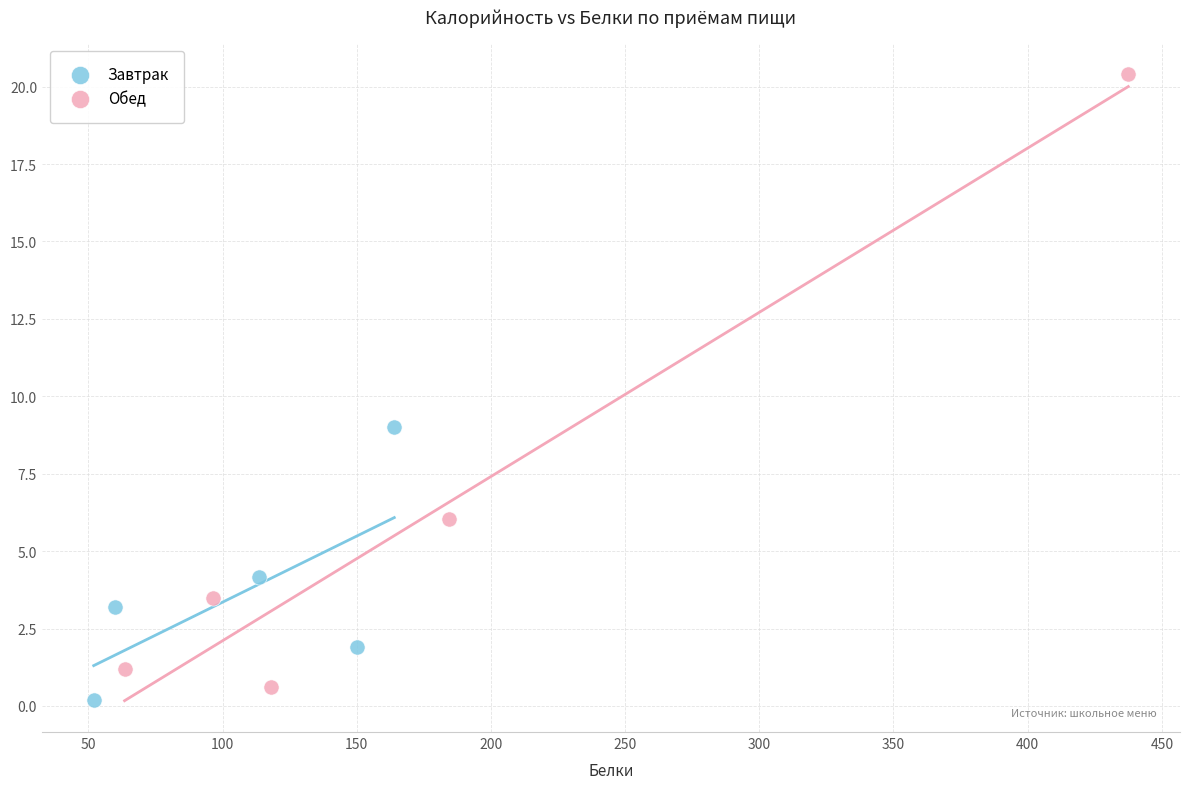

Which series contains the highest Y value?

Обед